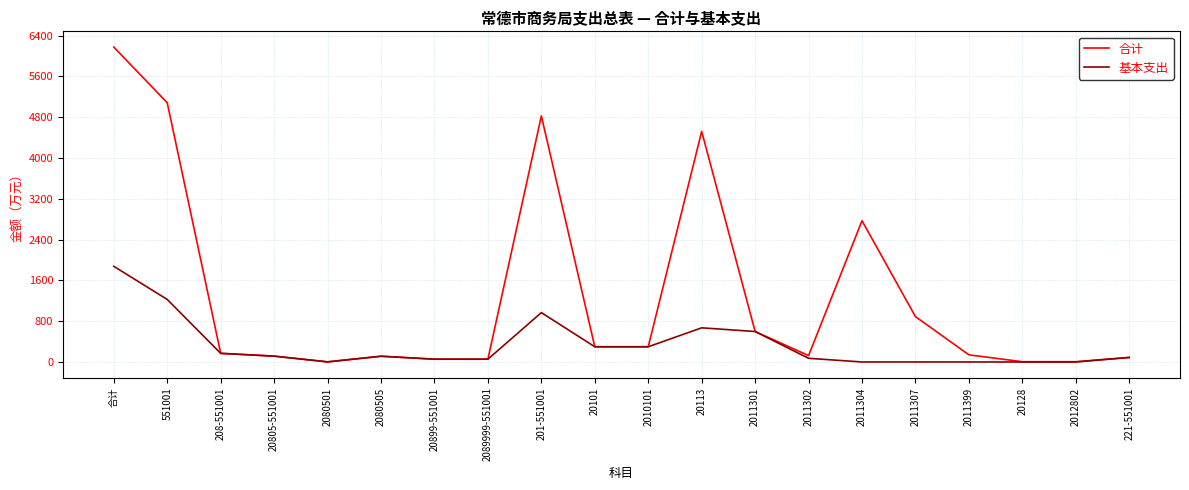

What value does the 合计 series have at 208-551001?

169.3